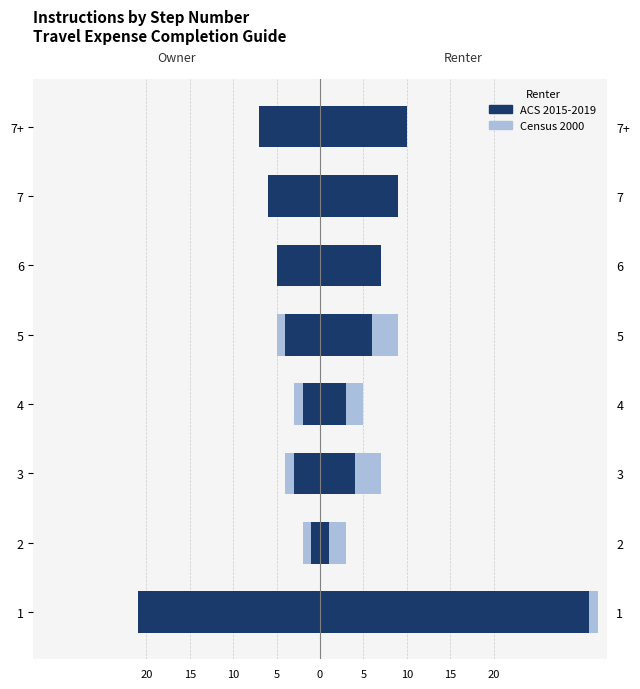

What is the average value of the ACS 2015-2019 series?

-6